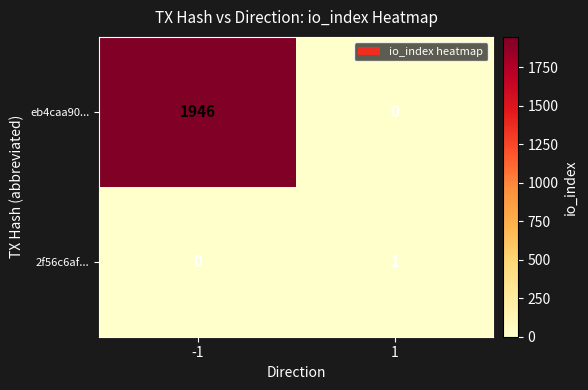

Which series has the largest total across all categories?

eb4caa90...